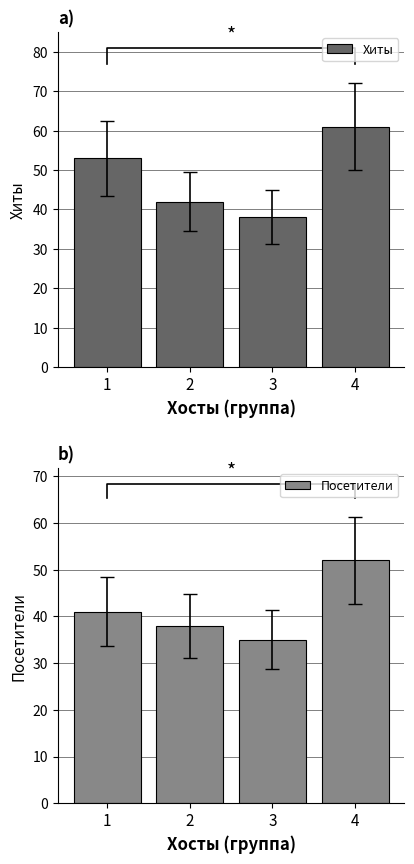

At how many categories does at least one series exceed 36?

4